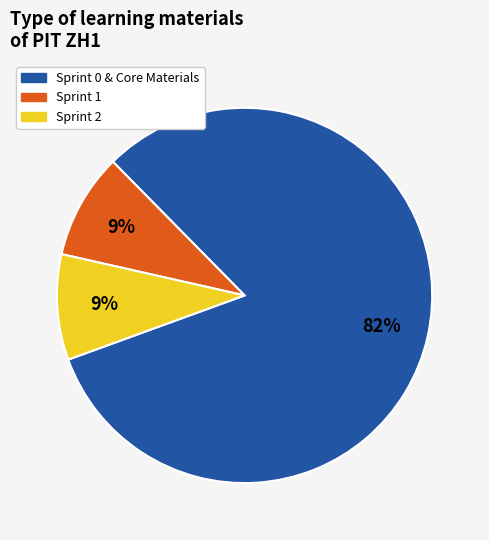

To the nearest percent, what is the difference between the largest and smallest slice percentages?

73%